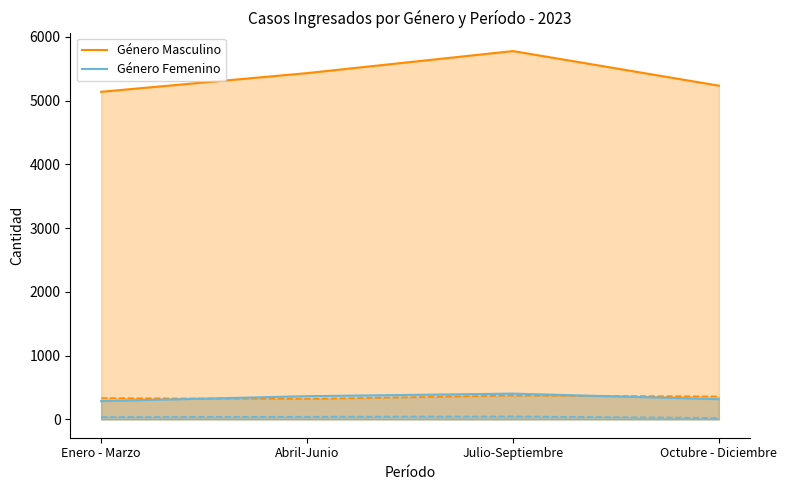

True or false: Género Masculino and Género Femenino intersect in this chart.

False